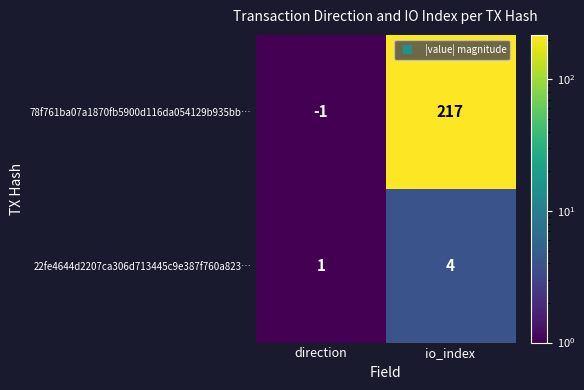

What value does the 22fe4644d2207ca306d713445c9e387f760a823… series have at io_index?

4